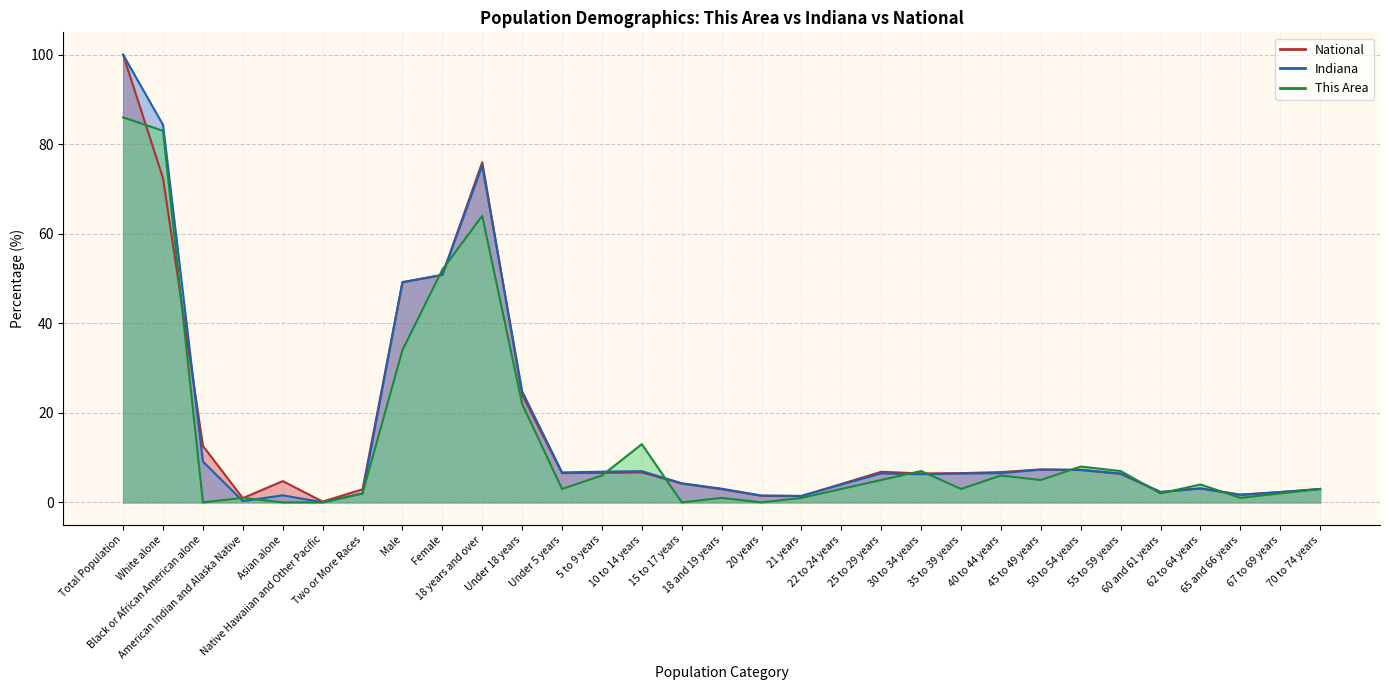

What is the difference between the highest and lowest values at 18 and 19 years?

2.1